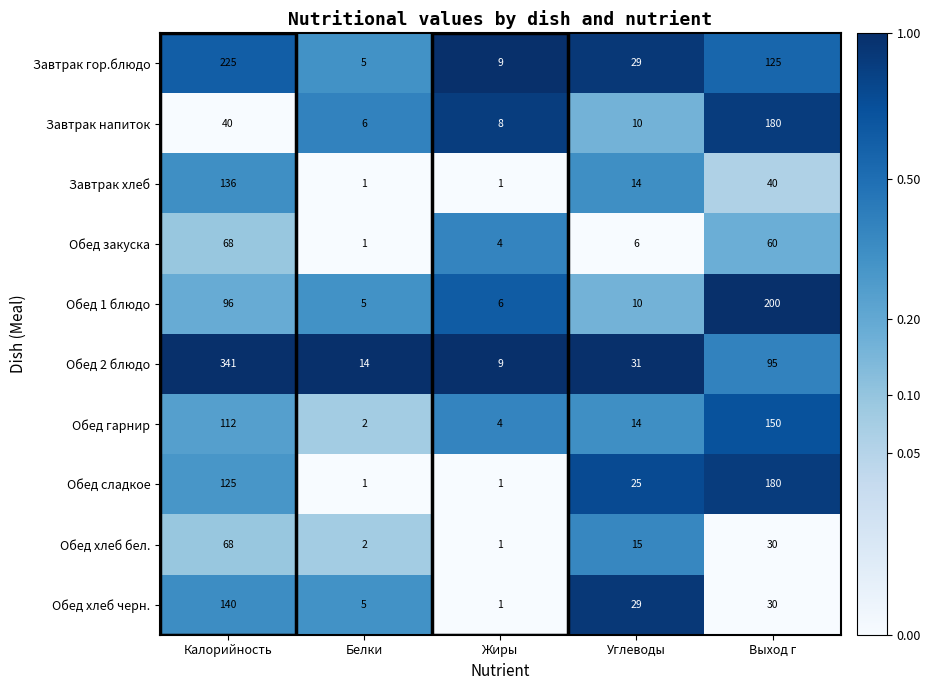

What value does the Обед 2 блюдо series have at Калорийность, to the nearest 10?

340